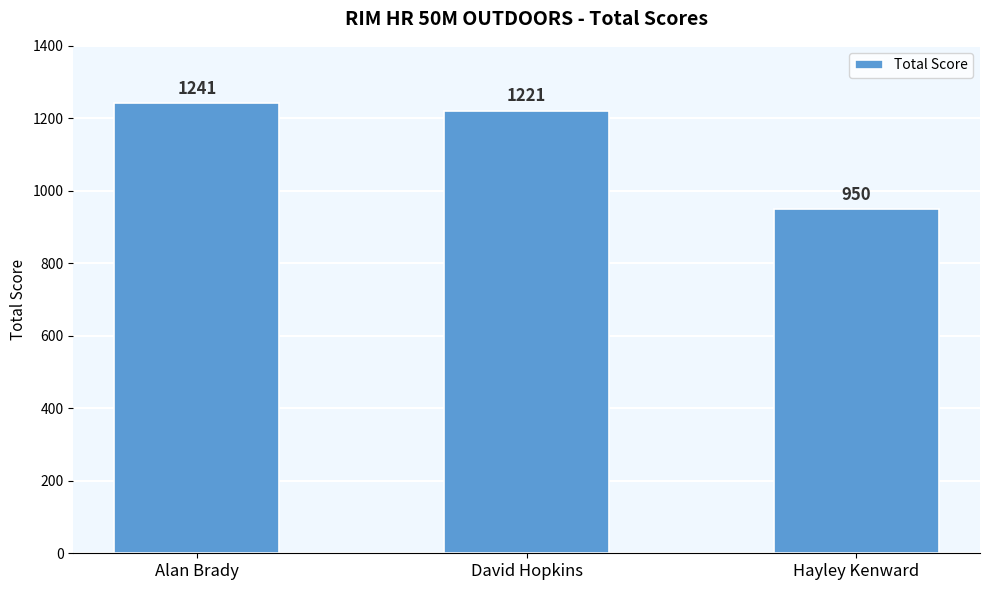

Reading left to right, what are all the values shown in this chart?

1241	1221	950